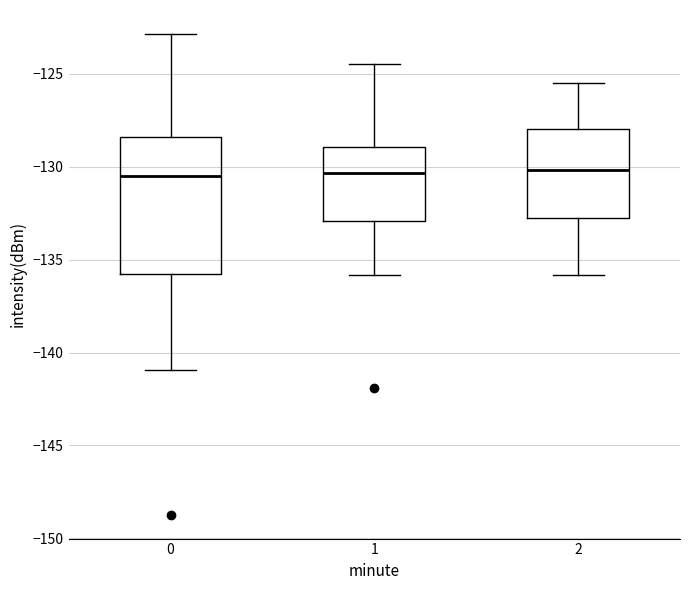

Reading left to right, transcribe this box plot: for each box, give where its median line is, the range the box spans, and where its two whiskers end, as read against the y-axis. The values are not printed on the chart, so give them approximately, as read against the axis.

0: median -130.5, box -136.0 to -128.5, whiskers -141.0 to -123.0
1: median -130.5, box -133.0 to -129.0, whiskers -136.0 to -124.5
2: median -130.0, box -132.5 to -128.0, whiskers -136.0 to -125.5